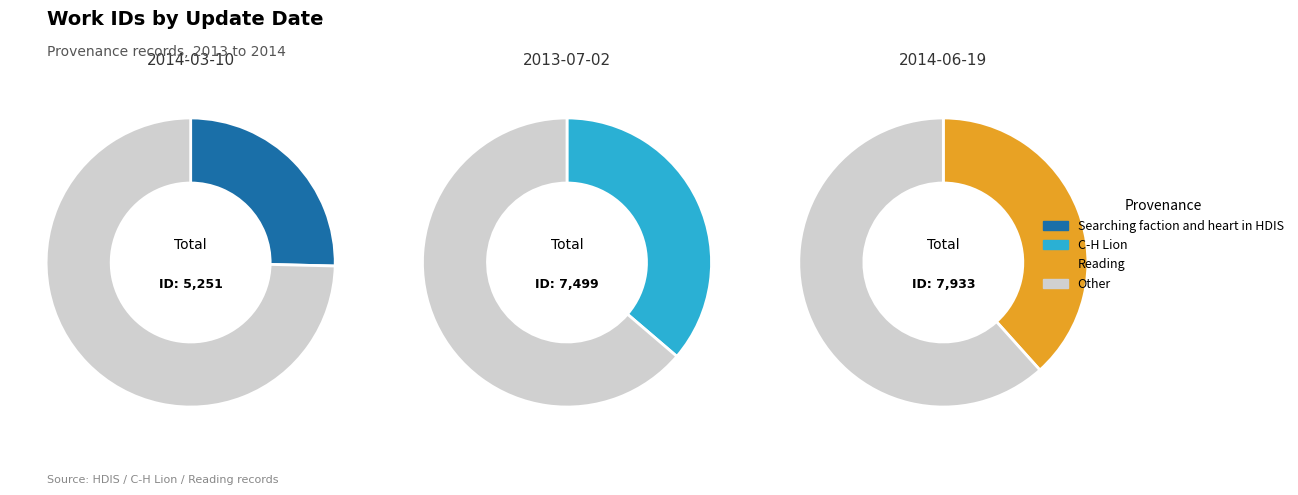

To the nearest percent, what portion does 2014-03-10 represent?

25%